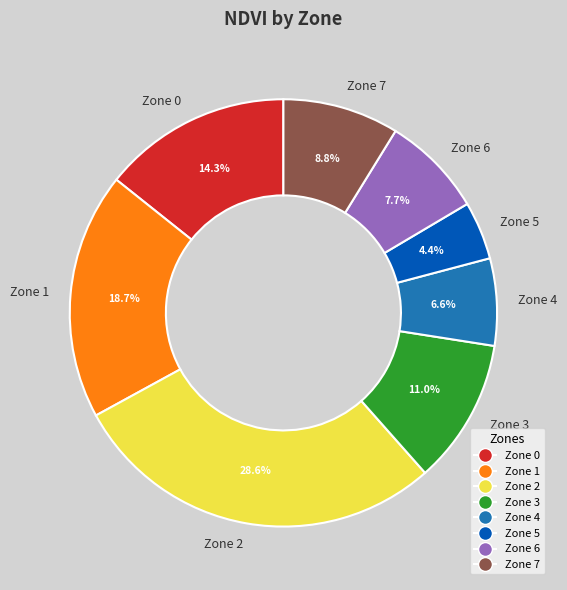

Which slice is the largest?

Zone 2